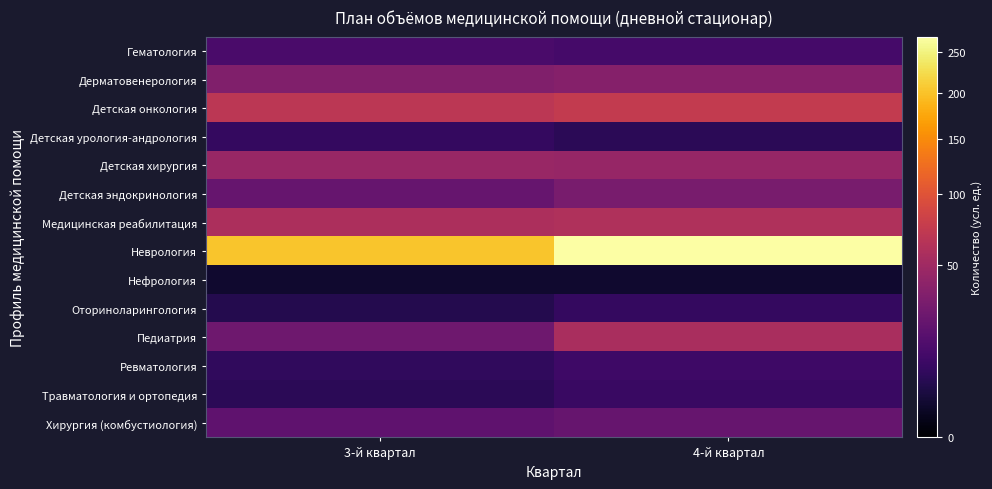

Which series has the widest spread of values?

Неврология